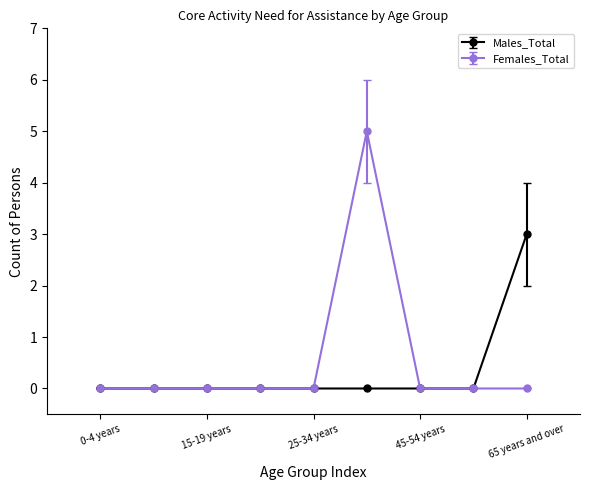

Rank the series by their maximum value, from highest to lowest.

Females_Total, Males_Total